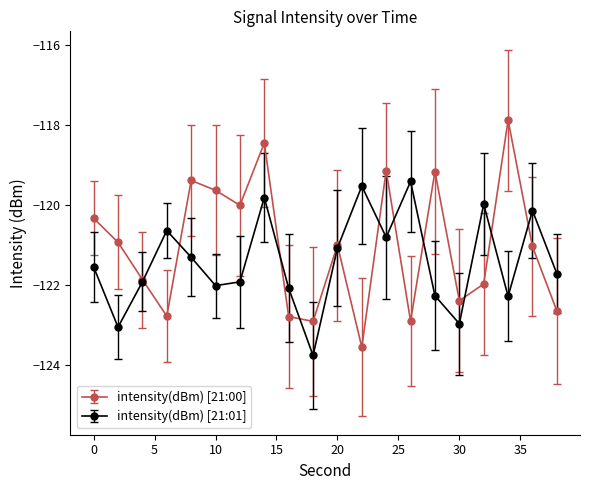

Does the chart have visible grid lines?

No